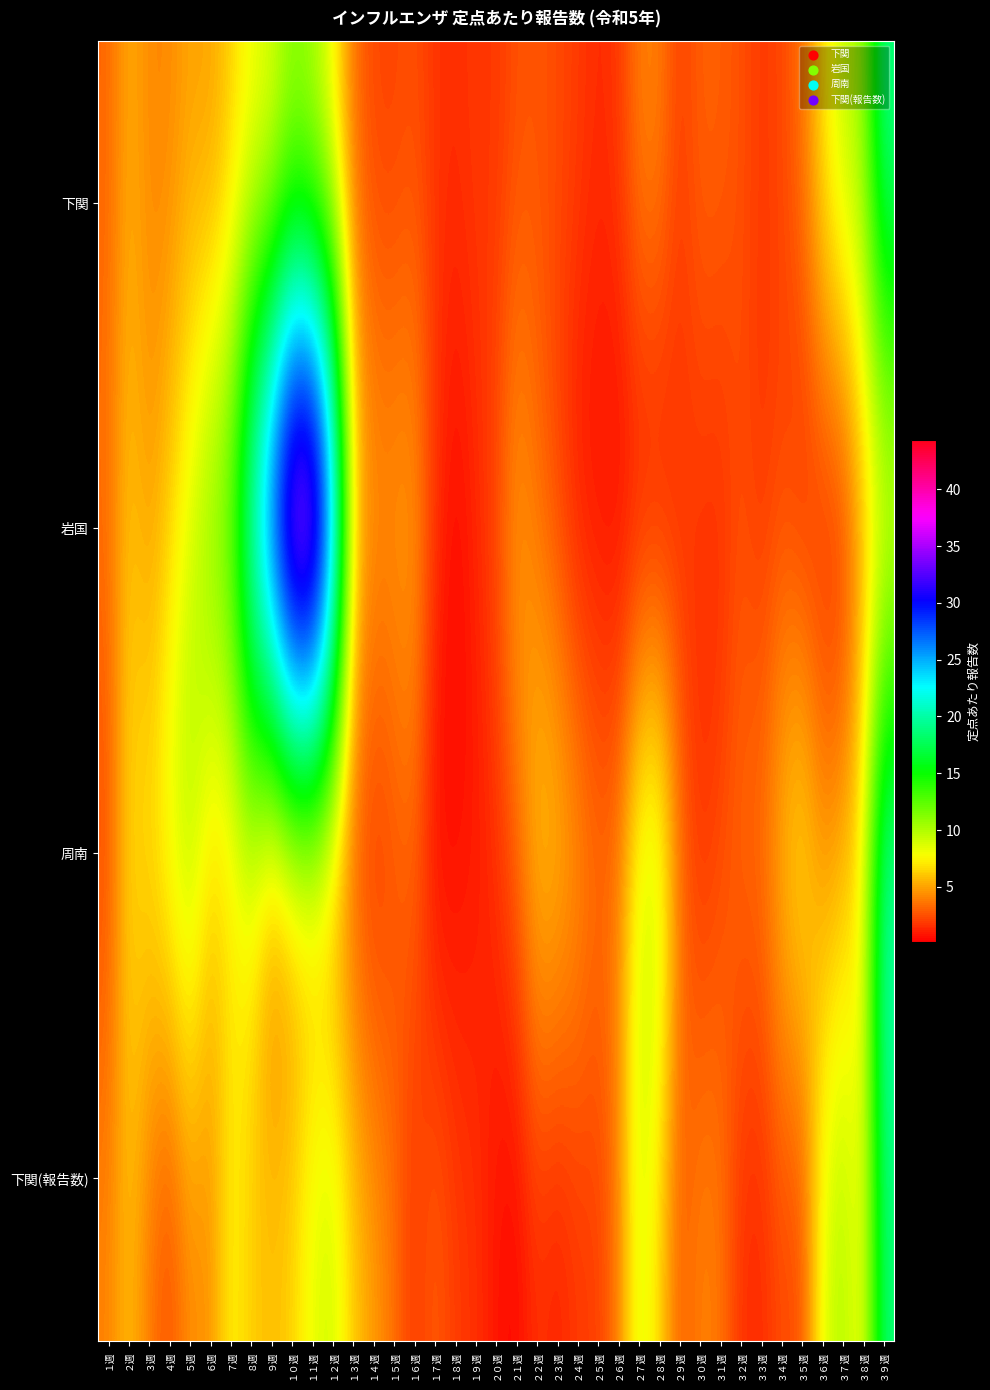

Which series has the largest range (max minus min)?

岩国